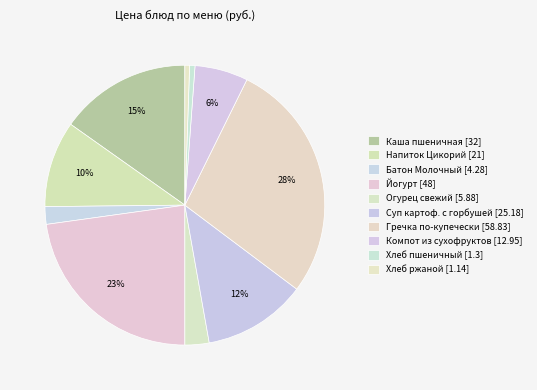

How many slices are in this pie chart?

10